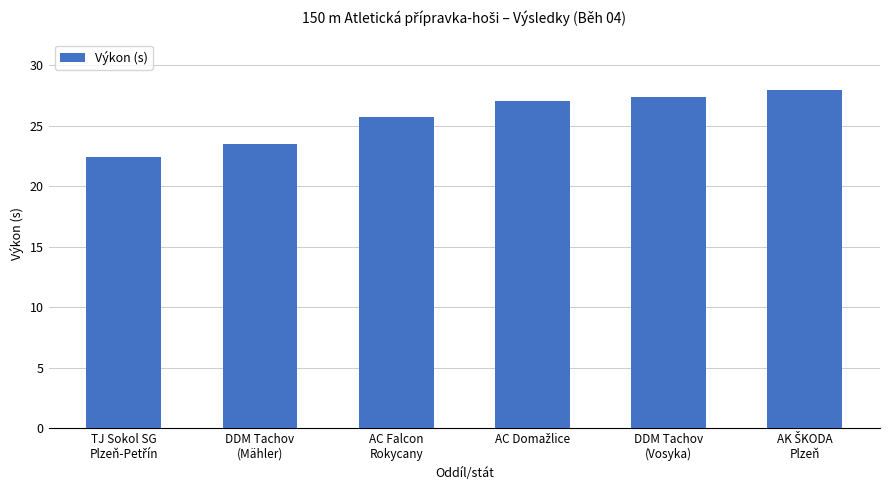

Count the number of data series in this chart.

1